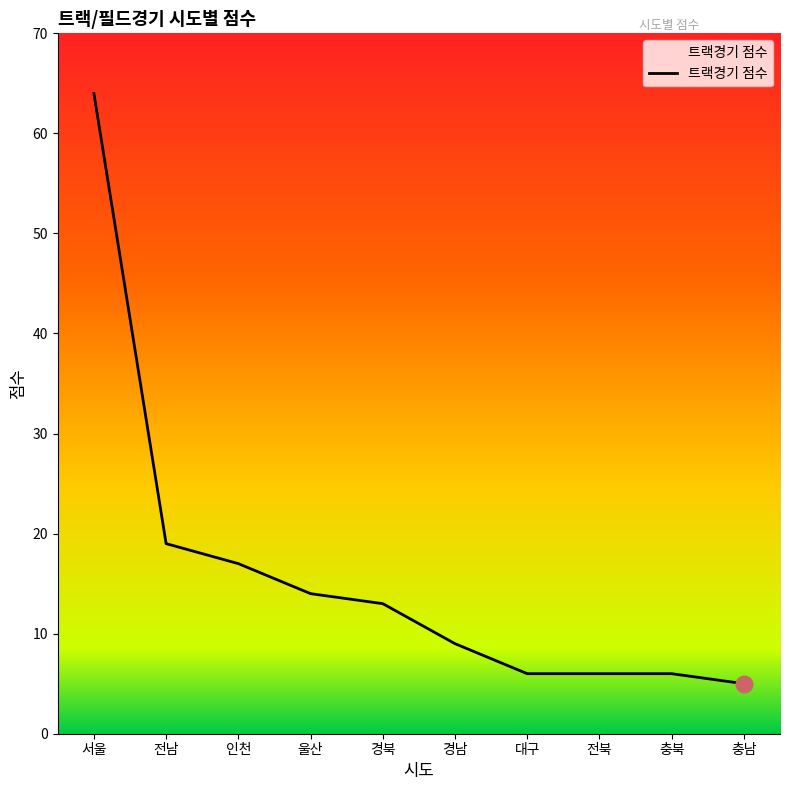

Approximately how many times larger is the value at 충남 compared to 대구?

0.8